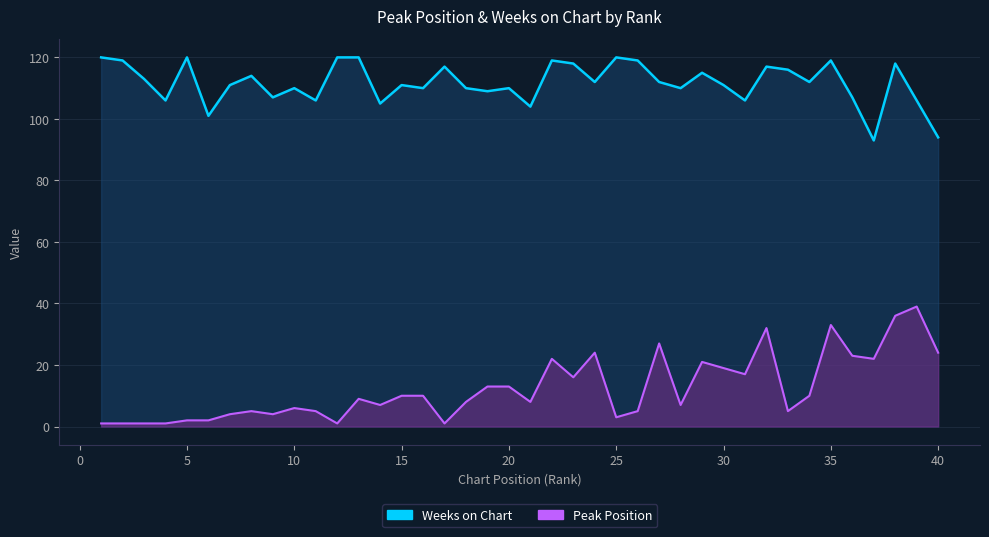

Is the value of Weeks on Chart at 11 greater than the value of Peak Position at 16?

Yes